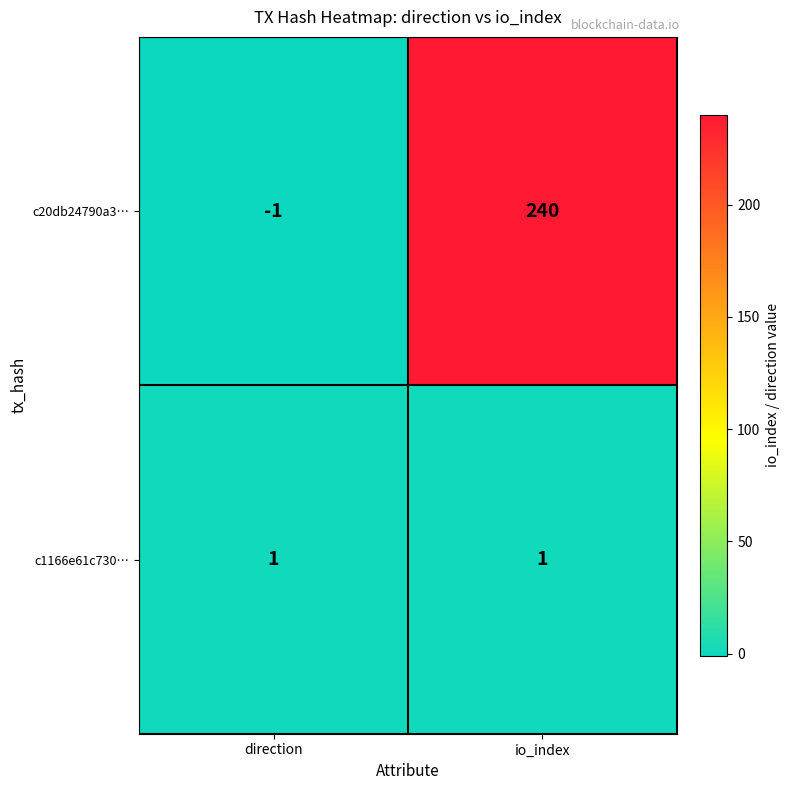

The value of c20db24790a3… at io_index is 240. True or false?

True